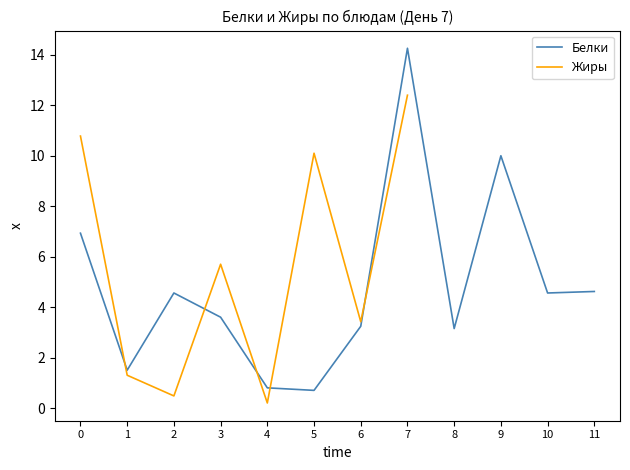

Is it true that Белки equals 2.7 at 10?

False